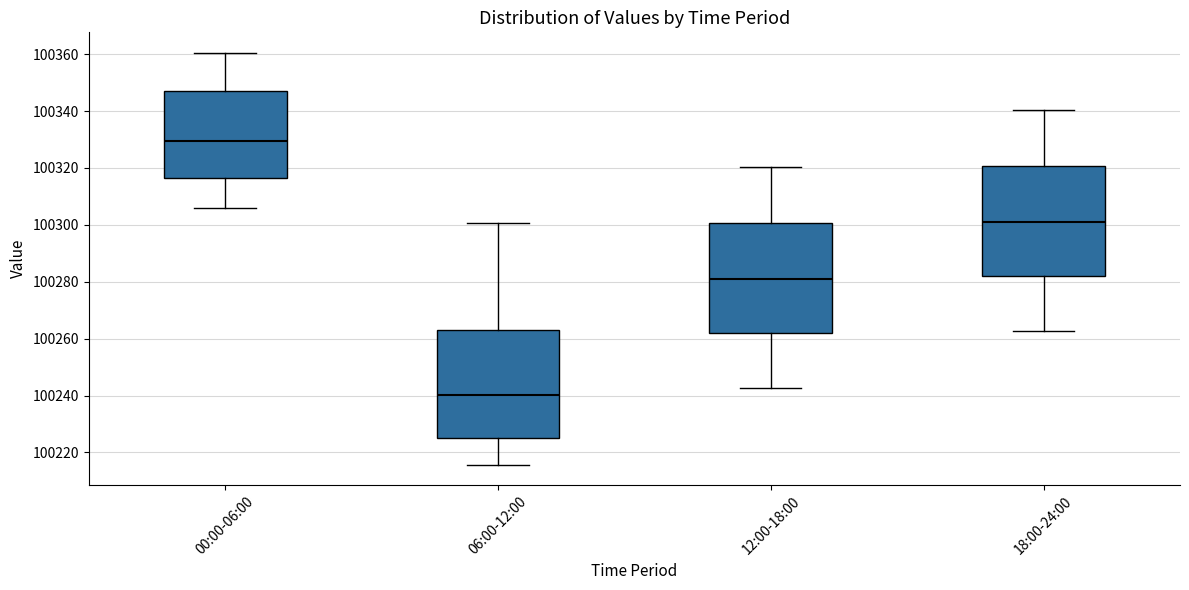

Reading left to right, transcribe this box plot: for each box, give where its median line is, the range the box spans, and where its two whiskers end, as read against the y-axis. The values are not printed on the chart, so give them approximately, as read against the axis.

00:00-06:00: median 100330, box 100316 to 100348, whiskers 100306 to 100360
06:00-12:00: median 100240, box 100226 to 100264, whiskers 100216 to 100300
12:00-18:00: median 100282, box 100262 to 100300, whiskers 100242 to 100320
18:00-24:00: median 100302, box 100282 to 100320, whiskers 100262 to 100340